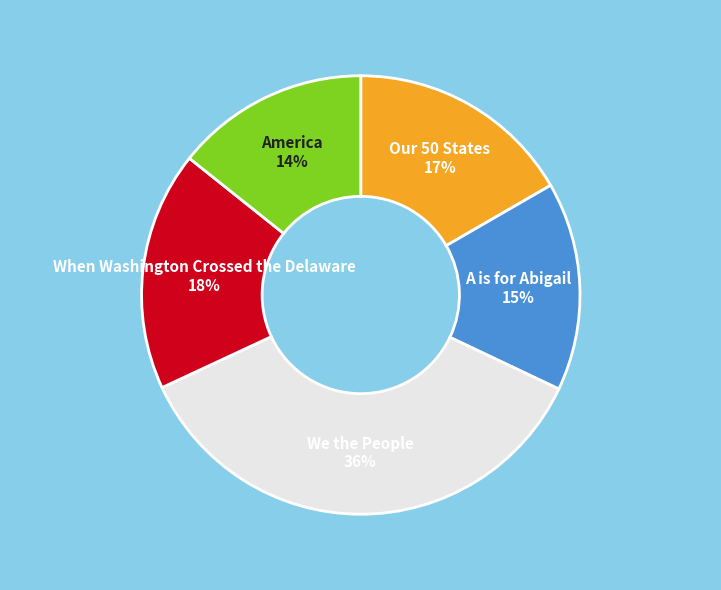

Is there any slice that represents more than half of the pie?

No